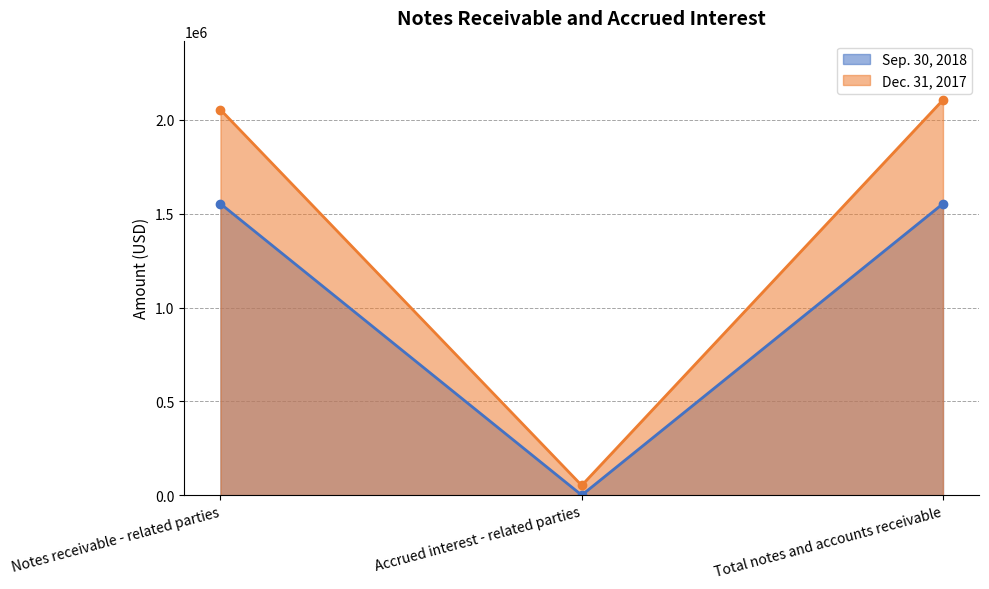

List the labels in order of Dec. 31, 2017 value, smallest first.

Accrued interest - related parties, Notes receivable - related parties, Total notes and accounts receivable